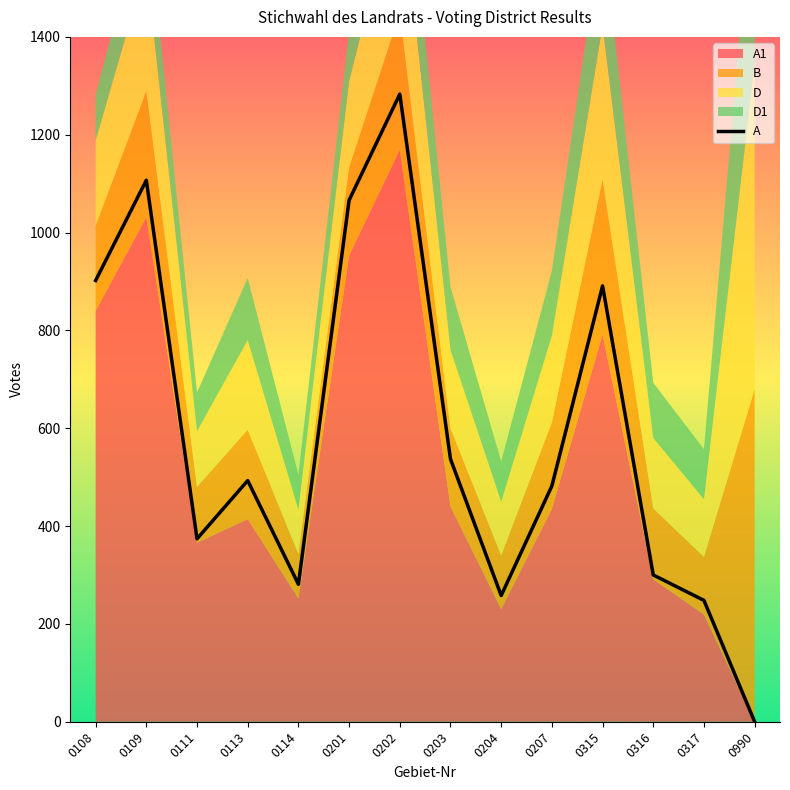

Where is the data nearest to the value 641?

0203